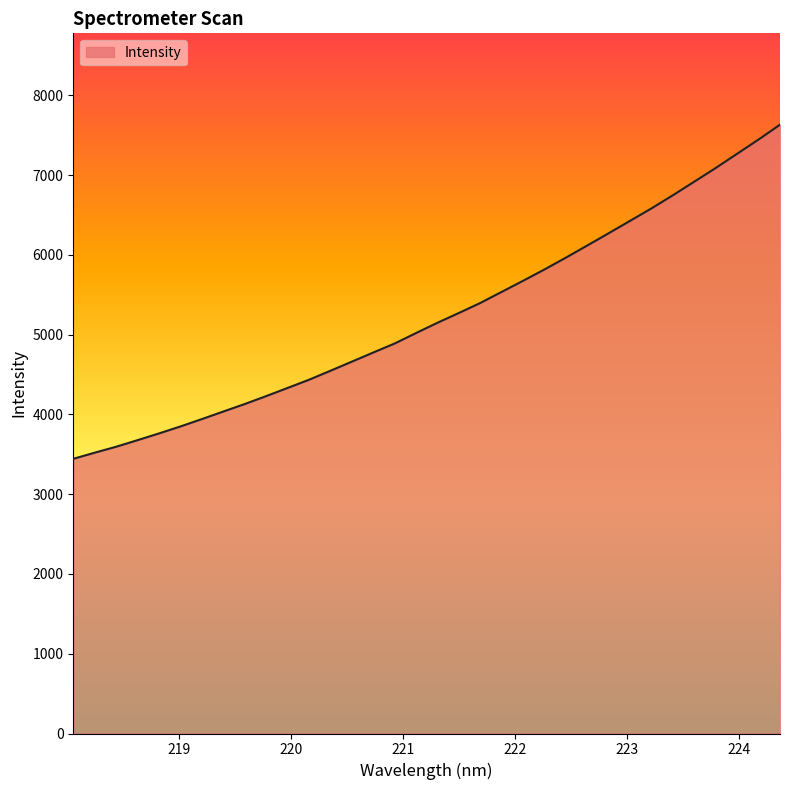

Count the number of categories in the chart.

34